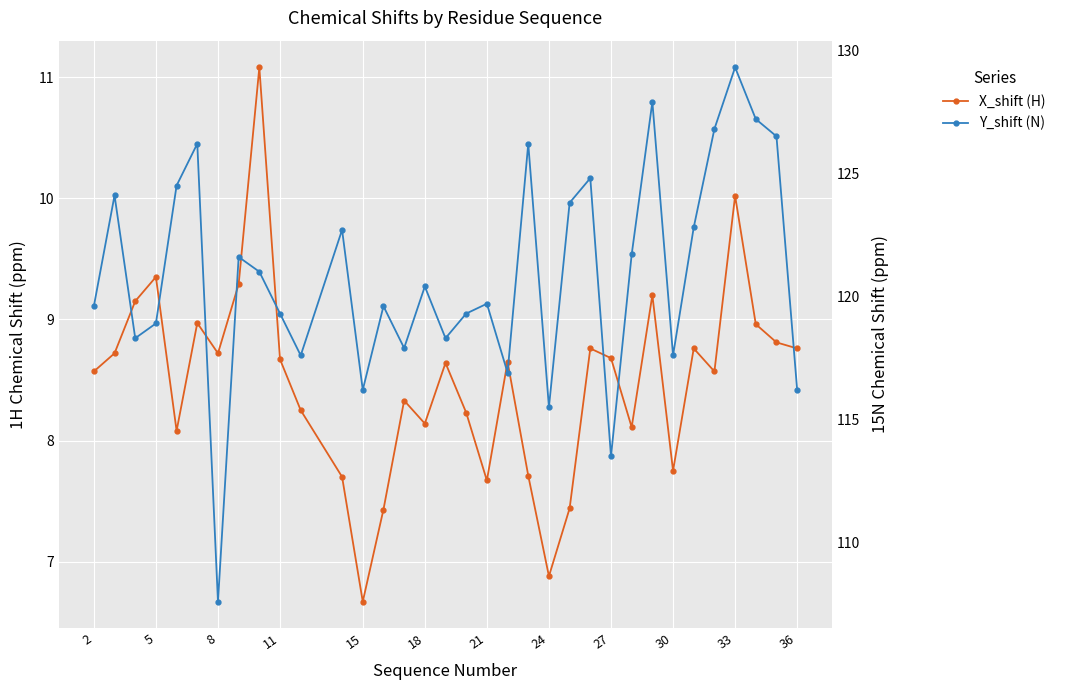

What are all the series names shown in the legend?

X_shift (H), Y_shift (N)